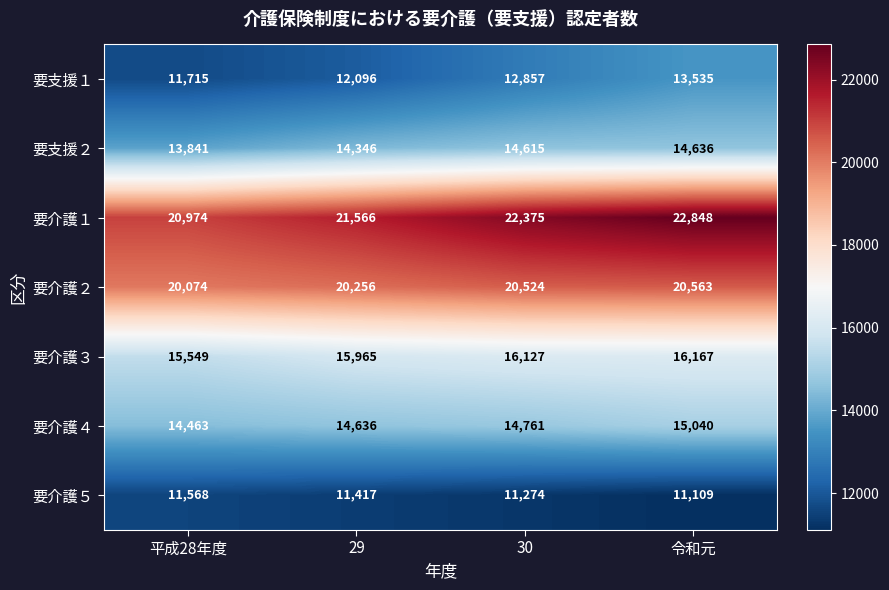

What is the highest value of the 要支援２ series?

14636